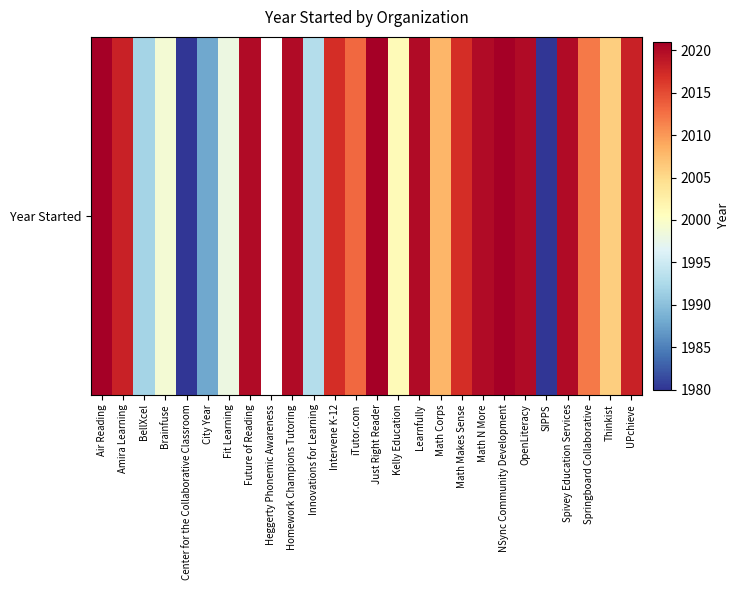

At which label does the data first exceed 2017?

Air Reading